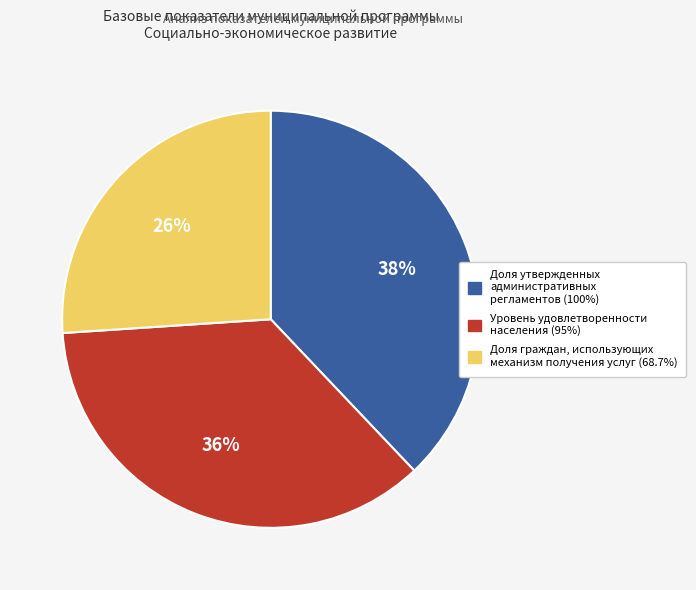

How many slices are in this pie chart?

3